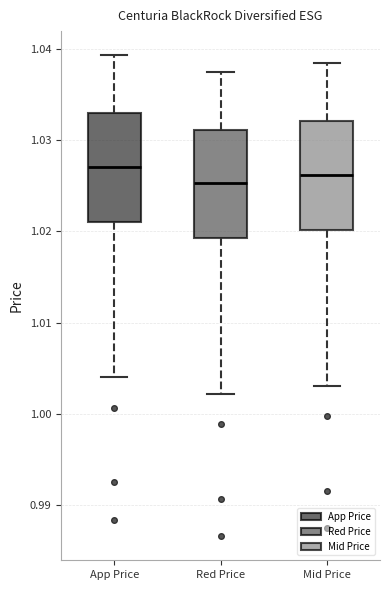

Reading left to right, read every box against the y-axis: the position of its median line, the range the box covers, and the ends of its whiskers. The values are not printed on the chart, so give them approximately, as read against the axis.

App Price: median 1.027, box 1.021 to 1.033, whiskers 1.004 to 1.039
Red Price: median 1.025, box 1.019 to 1.031, whiskers 1.002 to 1.038
Mid Price: median 1.026, box 1.020 to 1.032, whiskers 1.003 to 1.038